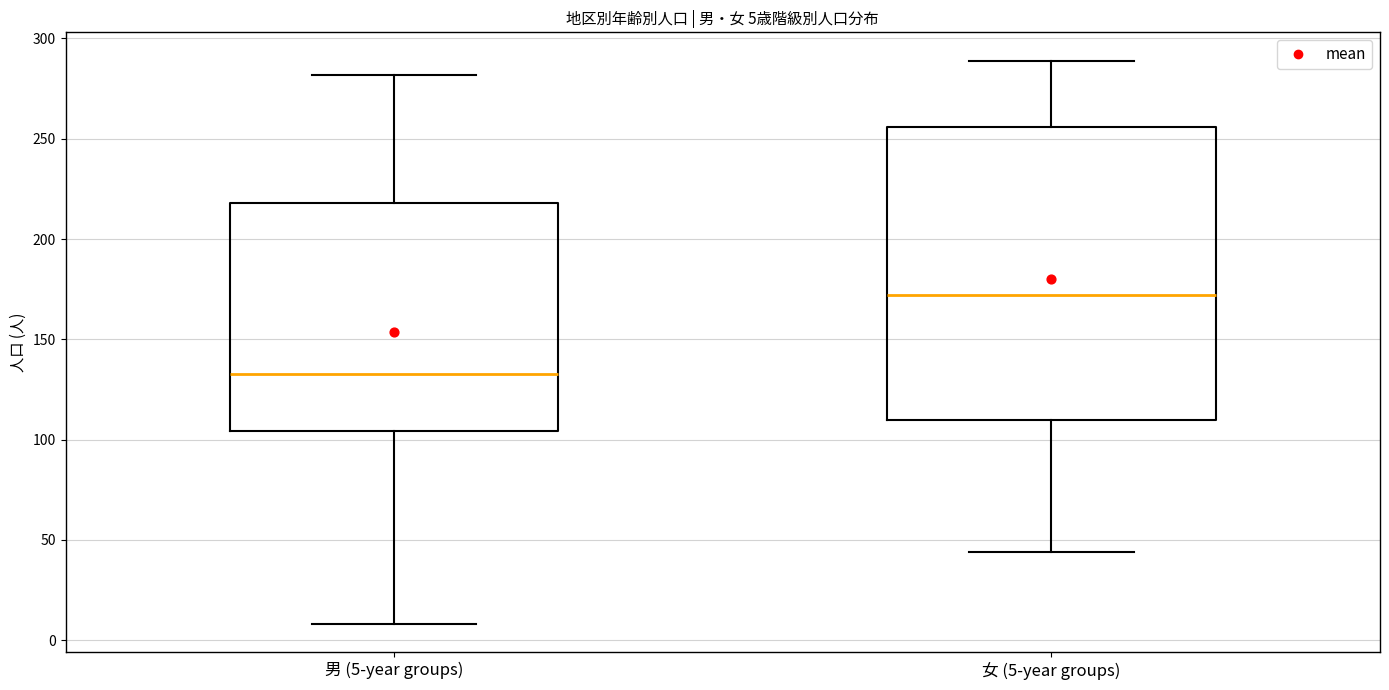

Which box is the tallest, from its lower edge to its upper edge?

女 (5-year groups)